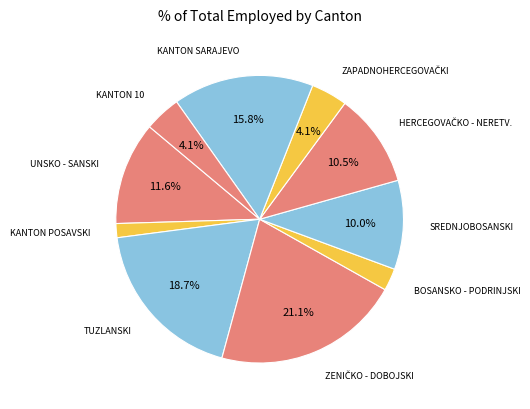

How many slices are in this pie chart?

10